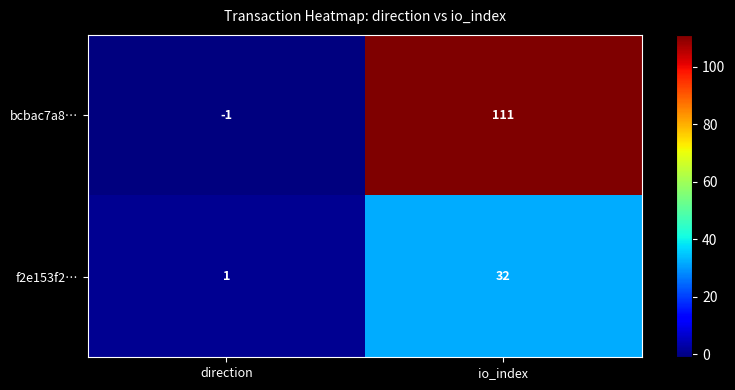

What is the sum of the f2e153f2… values at io_index and direction?

33